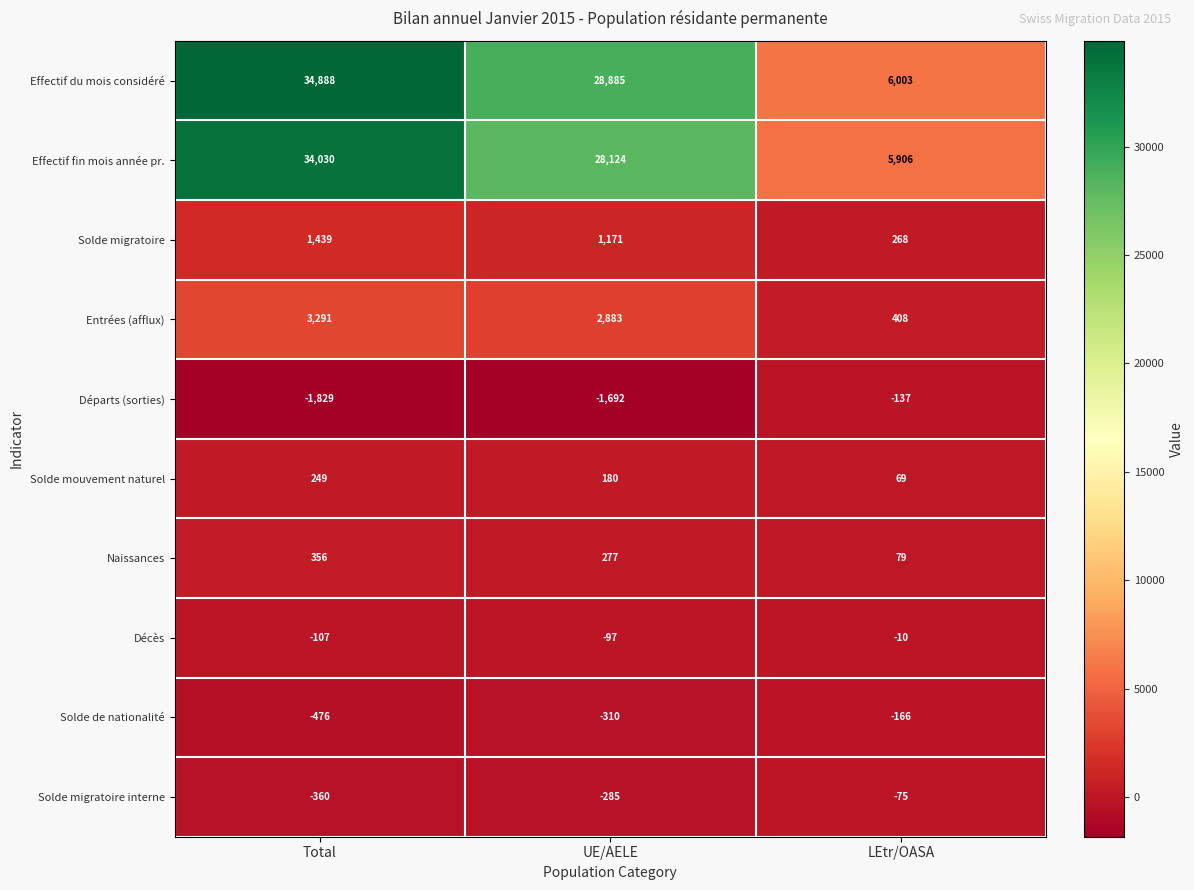

Count the number of data series in this chart.

10